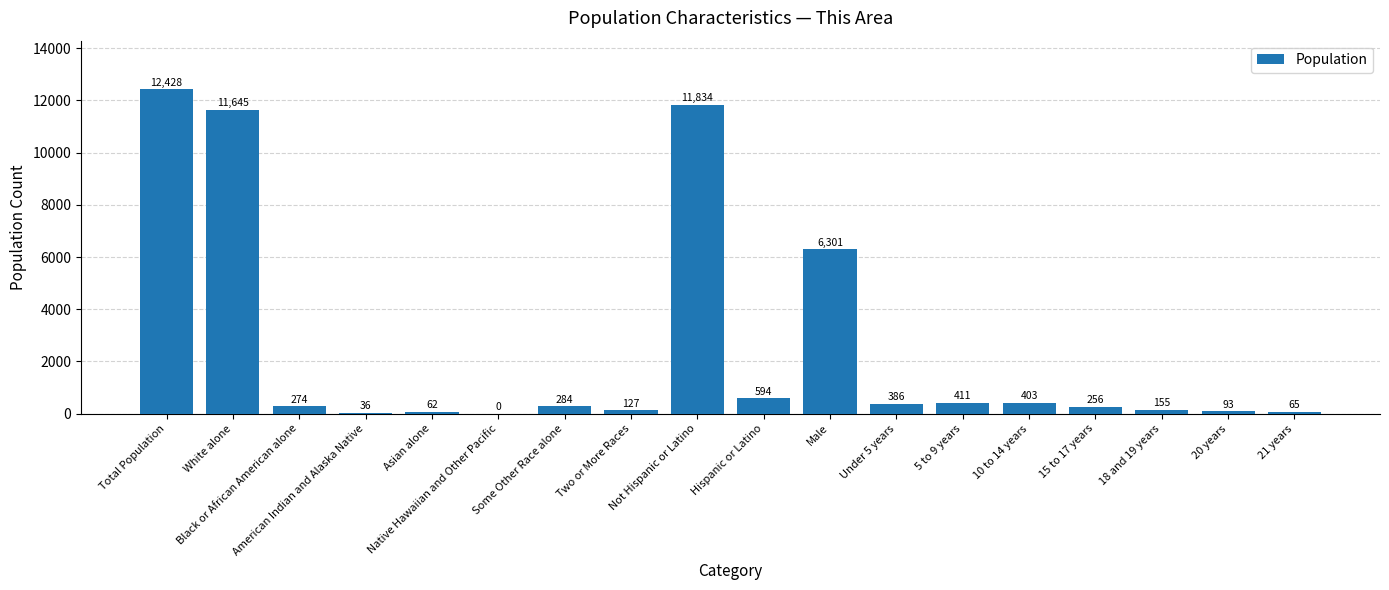

What is the change in value from Total Population to 18 and 19 years?

-12273